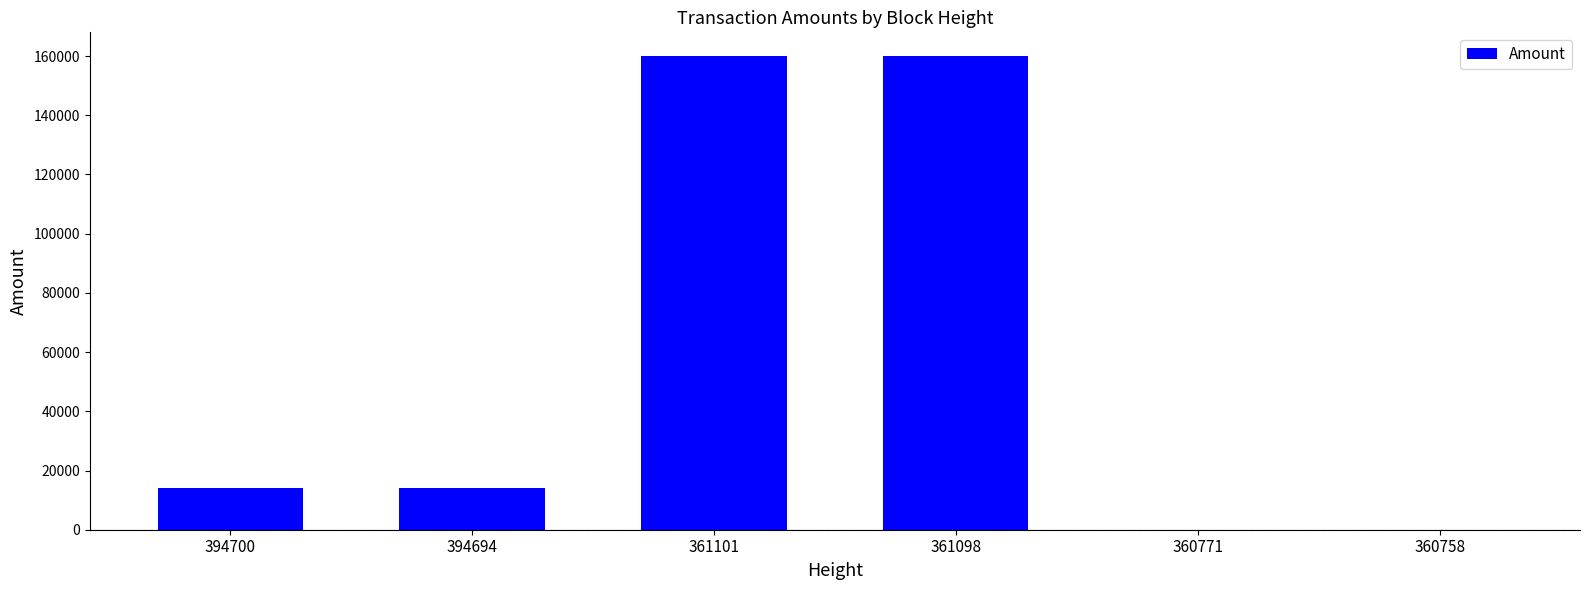

What is the average value?

58003